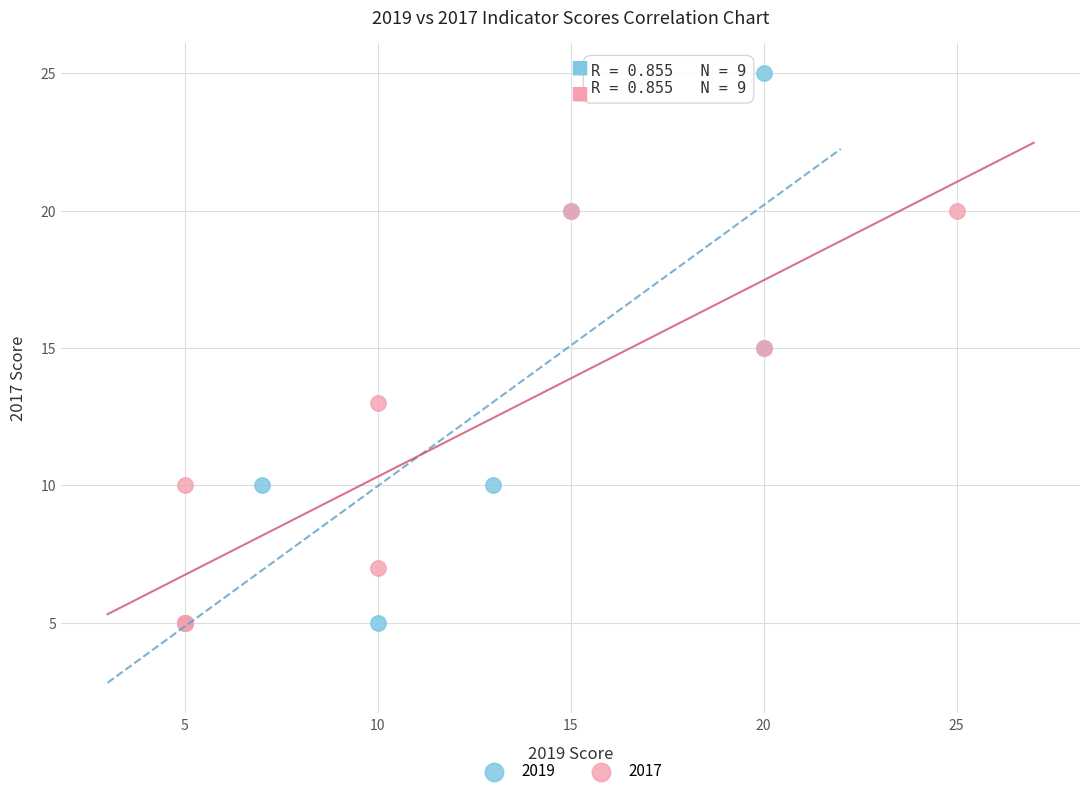

What are all the series names shown in the legend?

2019, 2017